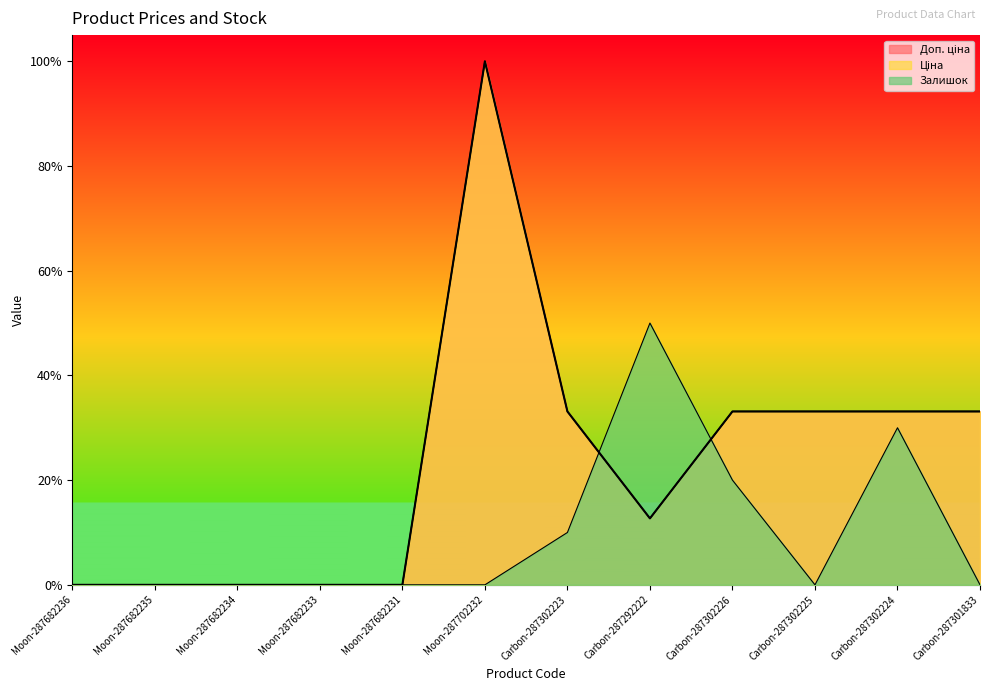

How many lines are shown in the chart?

3